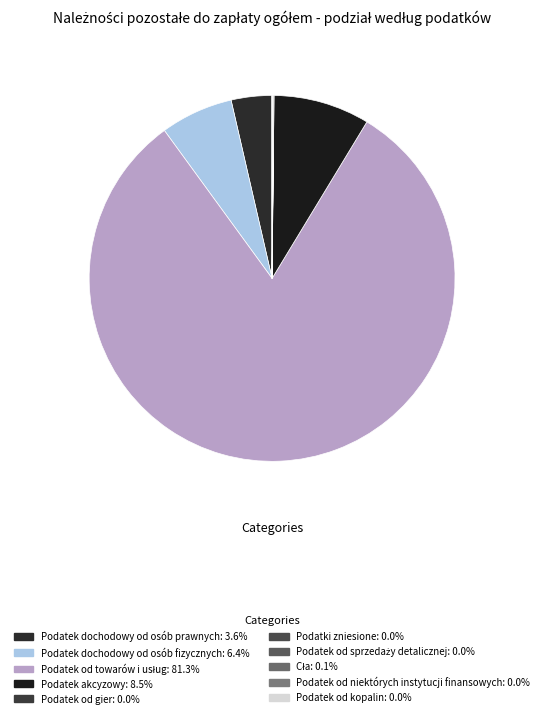

Does any single category account for the majority?

Yes